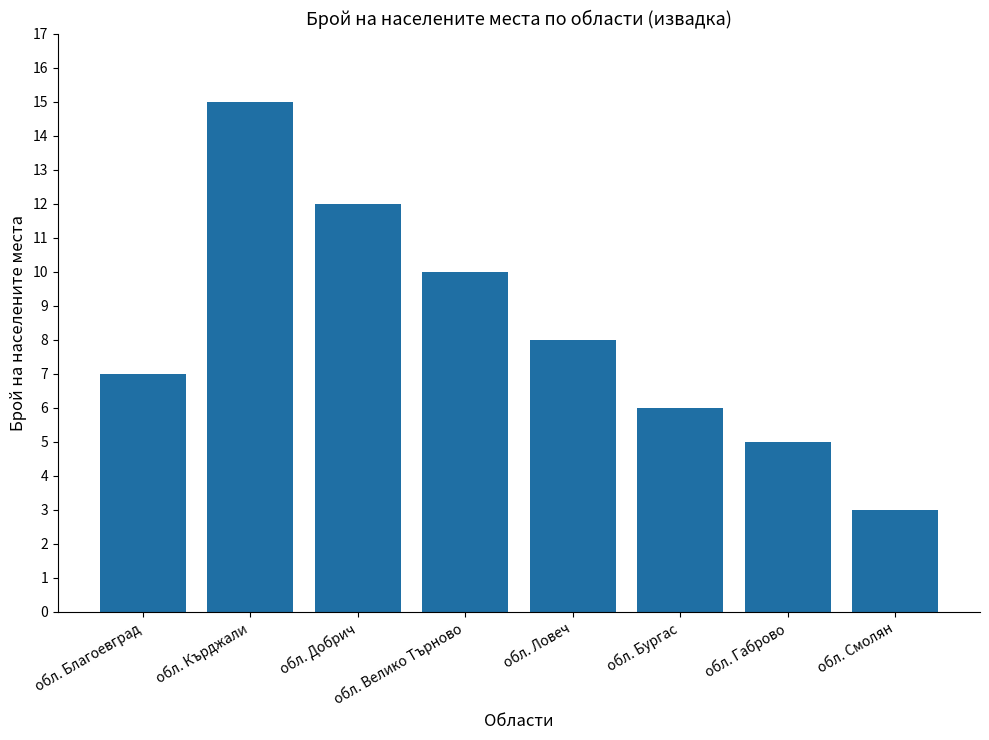

Count the number of data series in this chart.

1